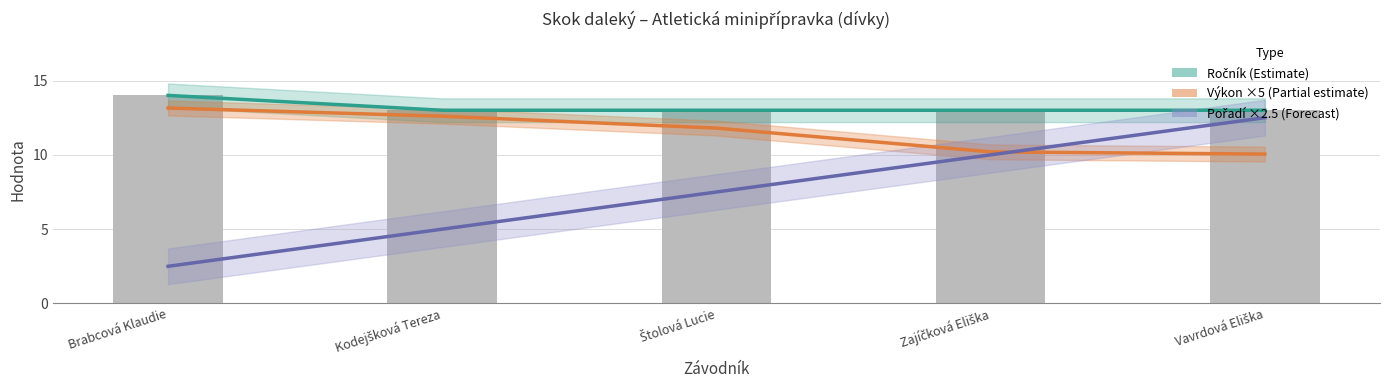

Rank the series at Zajíčková Eliška from lowest to highest value.

Pořadí ×2.5 (Forecast), Výkon ×5 (Partial estimate), Ročník (Estimate)